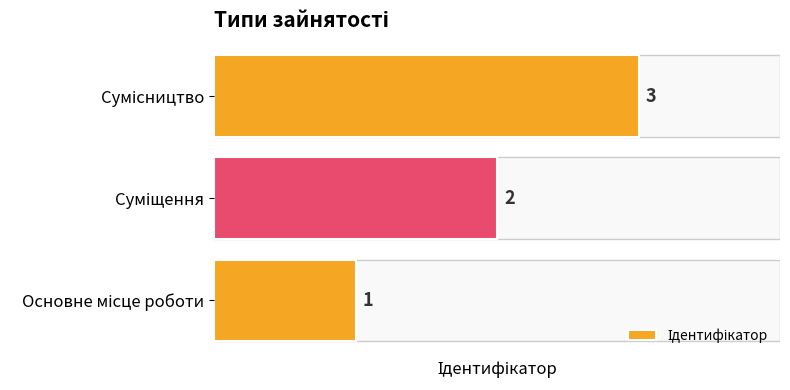

What is the sum of all values?

6